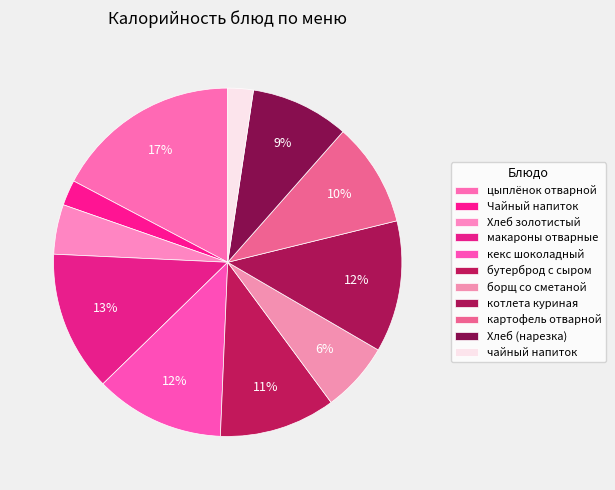

Count the number of slices in the pie.

11